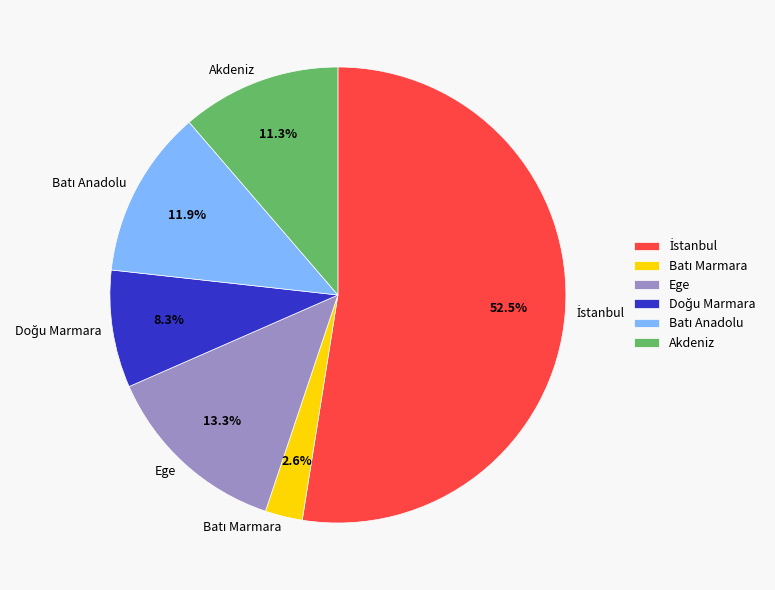

Does any single category account for the majority?

Yes